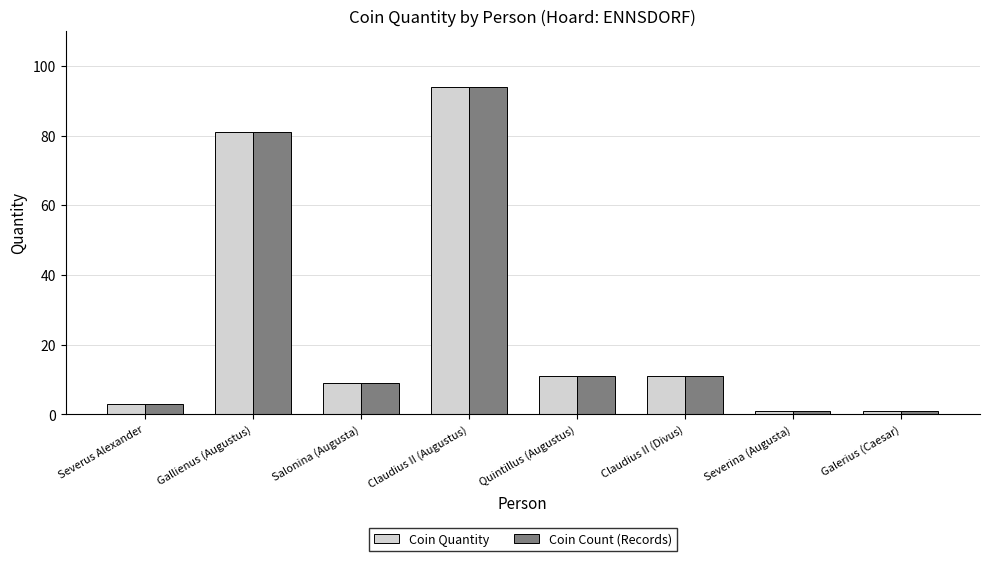

Reading left to right, extract all data points from this chart.

Coin Quantity: Severus Alexander=3	Gallienus (Augustus)=81	Salonina (Augusta)=9	Claudius II (Augustus)=94	Quintillus (Augustus)=11	Claudius II (Divus)=11	Severina (Augusta)=1	Galerius (Caesar)=1
Coin Count (Records): Severus Alexander=3	Gallienus (Augustus)=81	Salonina (Augusta)=9	Claudius II (Augustus)=94	Quintillus (Augustus)=11	Claudius II (Divus)=11	Severina (Augusta)=1	Galerius (Caesar)=1